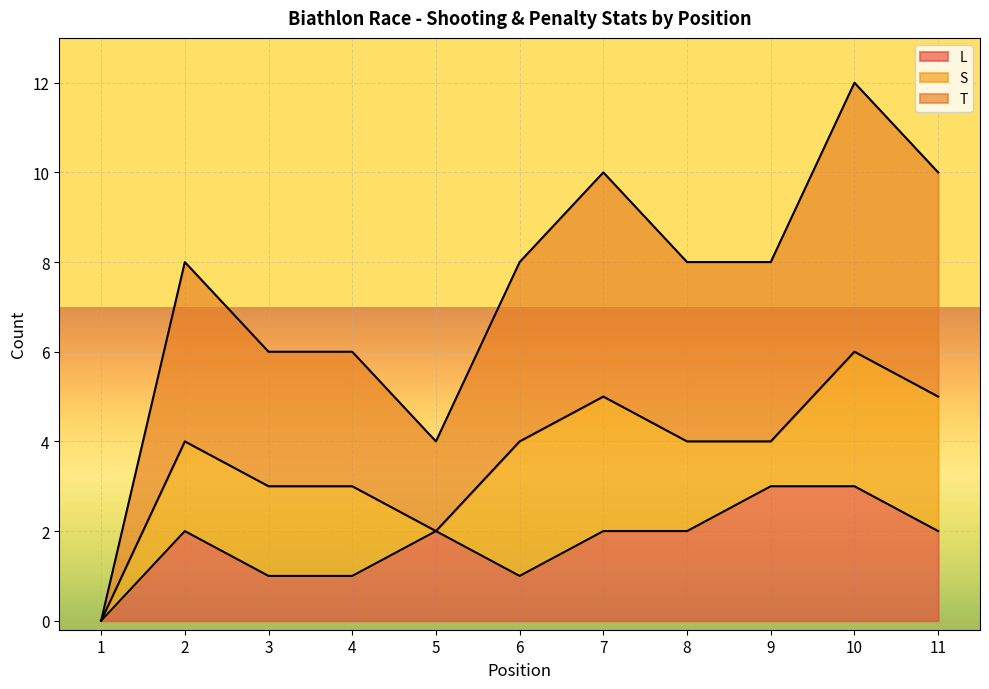

Reading left to right, what are all the values shown in this chart?

L: 1=0	2=2	3=1	4=1	5=2	6=1	7=2	8=2	9=3	10=3	11=2
T: 1=0	2=4	3=3	4=3	5=2	6=4	7=5	8=4	9=4	10=6	11=5